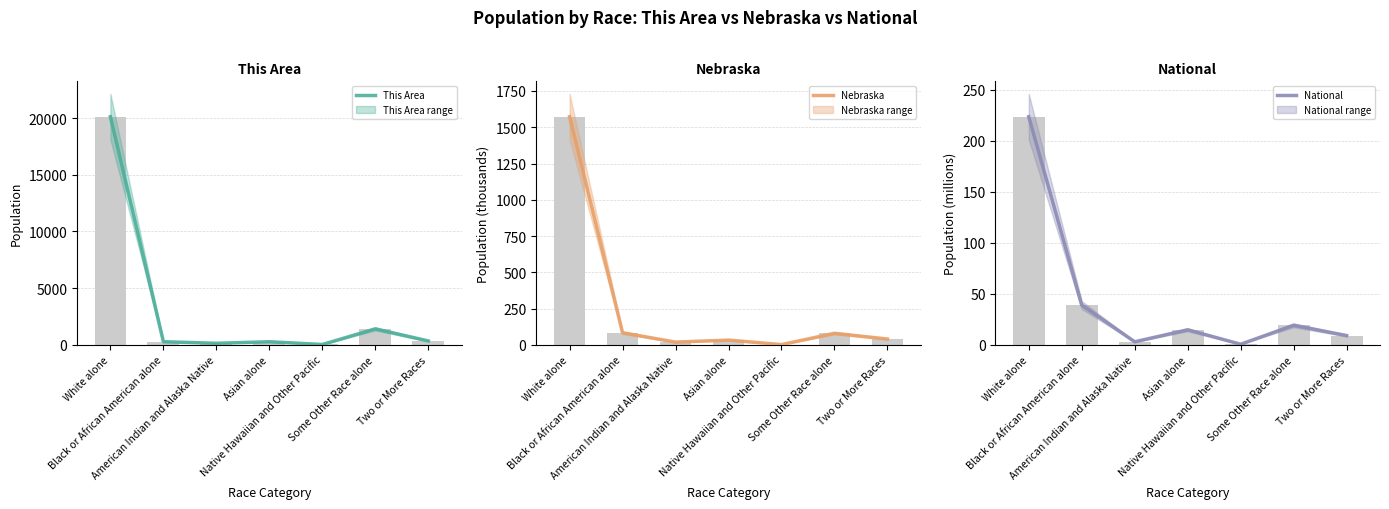

What is the sum of all Nebraska values?

1826.3